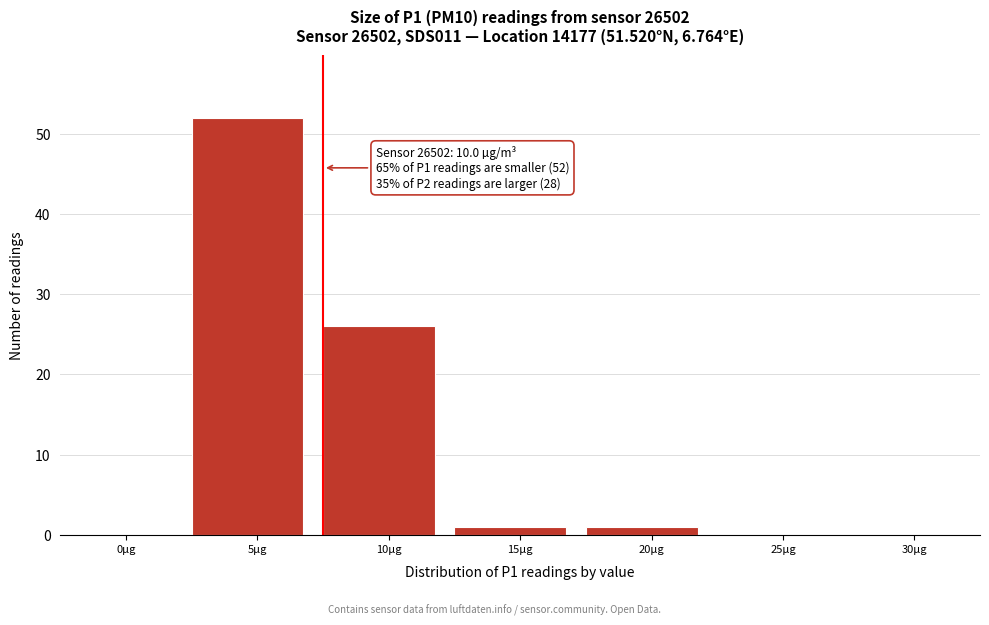

Reading right to left, transcribe all the data shown in this chart.

30µg=0	25µg=0	20µg=1	15µg=1	10µg=26	5µg=52	0µg=0